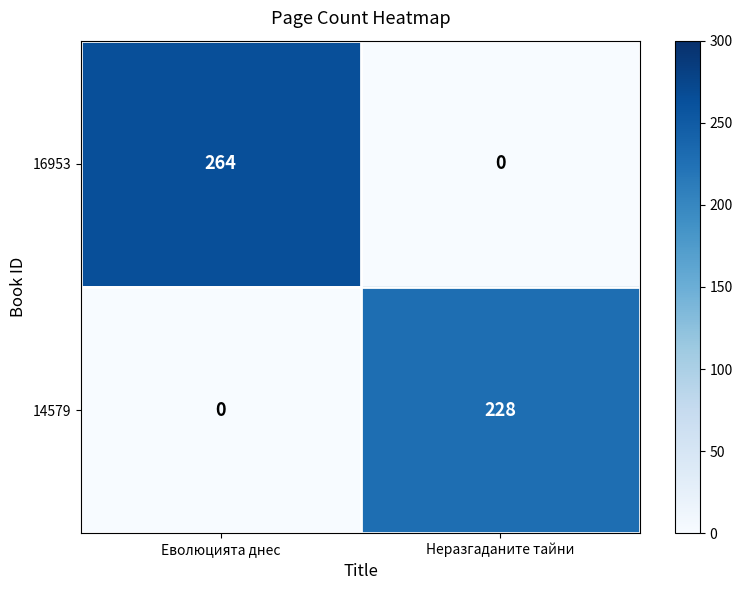

What is the difference between the highest and lowest values at Еволюцията днес?

264